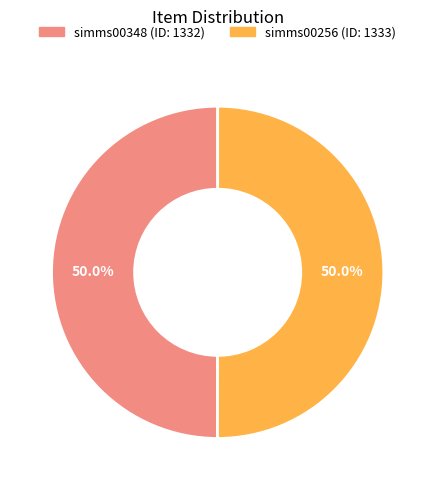

Approximately how many times larger is the value at simms00348 compared to simms00256?

1.0